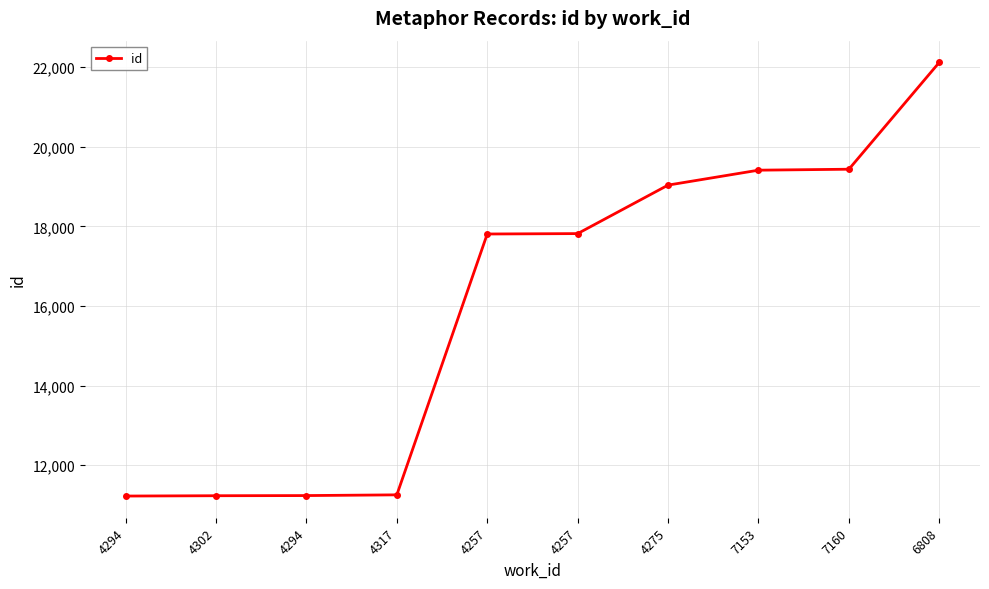

Count the number of categories in the chart.

10